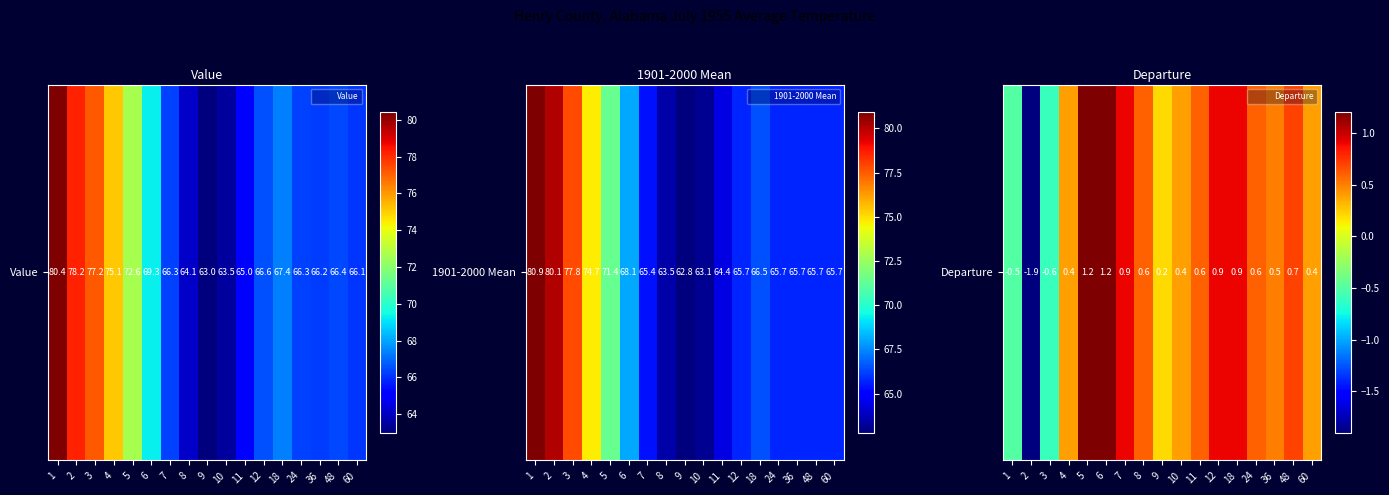

Reading right to left, what are all the values shown in this chart?

60=0.4	48=0.7	36=0.5	24=0.6	18=0.9	12=0.9	11=0.6	10=0.4	9=0.2	8=0.6	7=0.9	6=1.2	5=1.2	4=0.4	3=-0.6	2=-1.9	1=-0.5